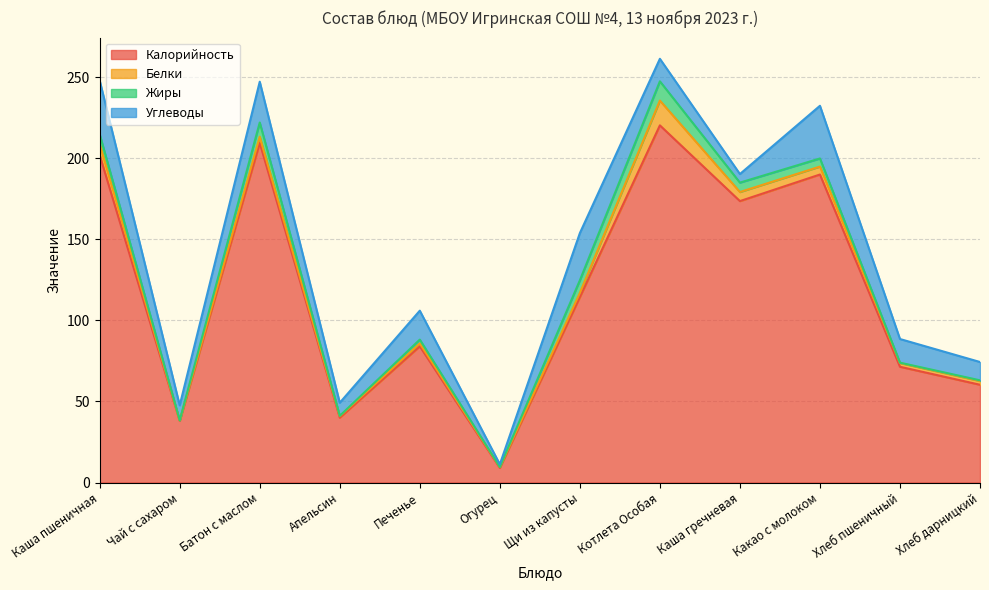

True or false: Углеводы has more than 1 points higher than both neighbors.

True